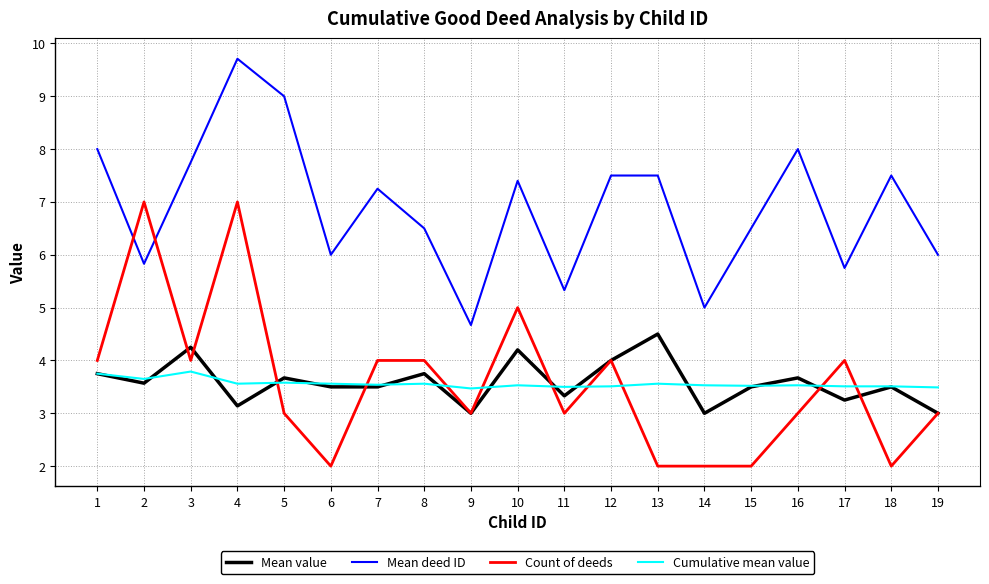

How many categories are shown in the chart?

19